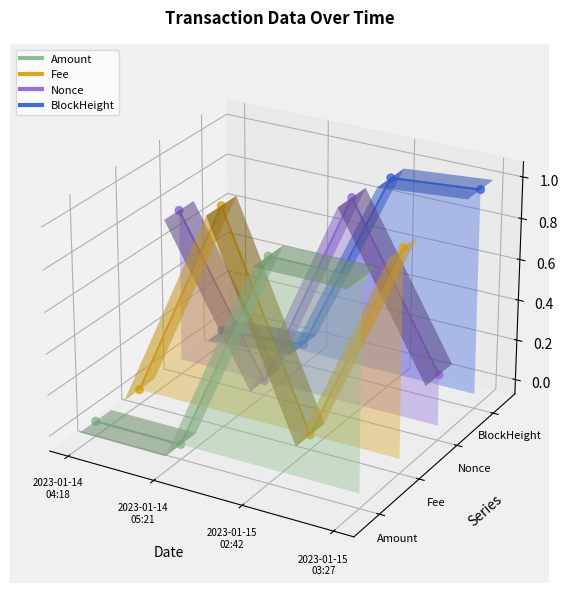

At how many categories does at least one series exceed 0?

4